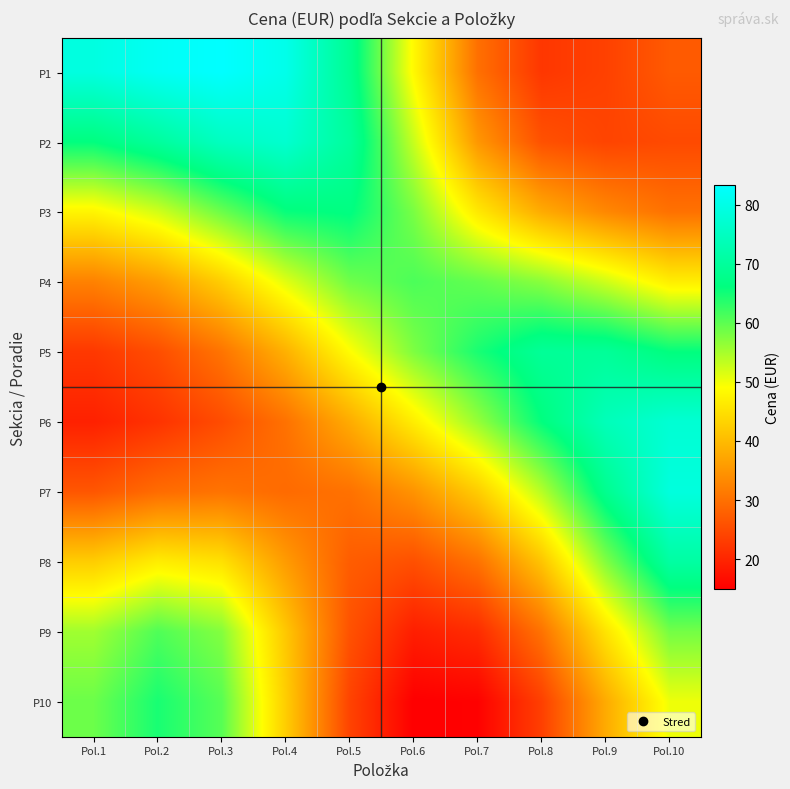

What is the total value across all series at Pol.8?

427.9